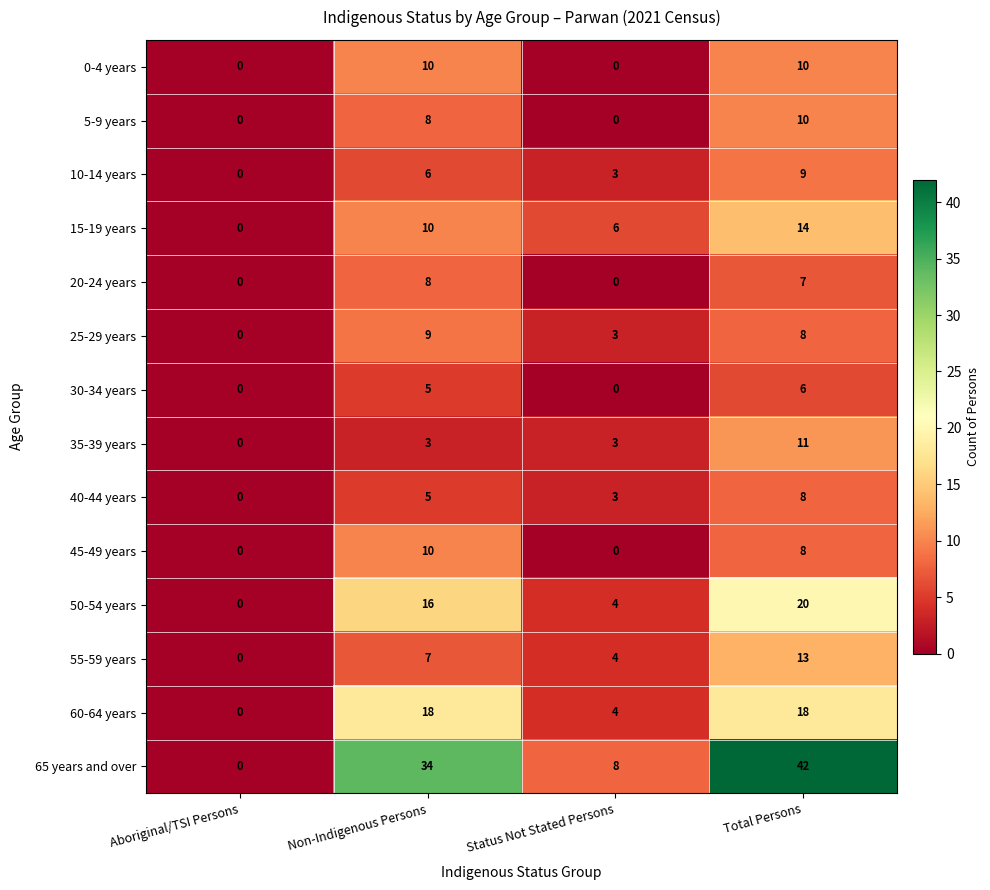

List the labels in order of 15-19 years value, smallest first.

Aboriginal/TSI Persons, Status Not Stated Persons, Non-Indigenous Persons, Total Persons